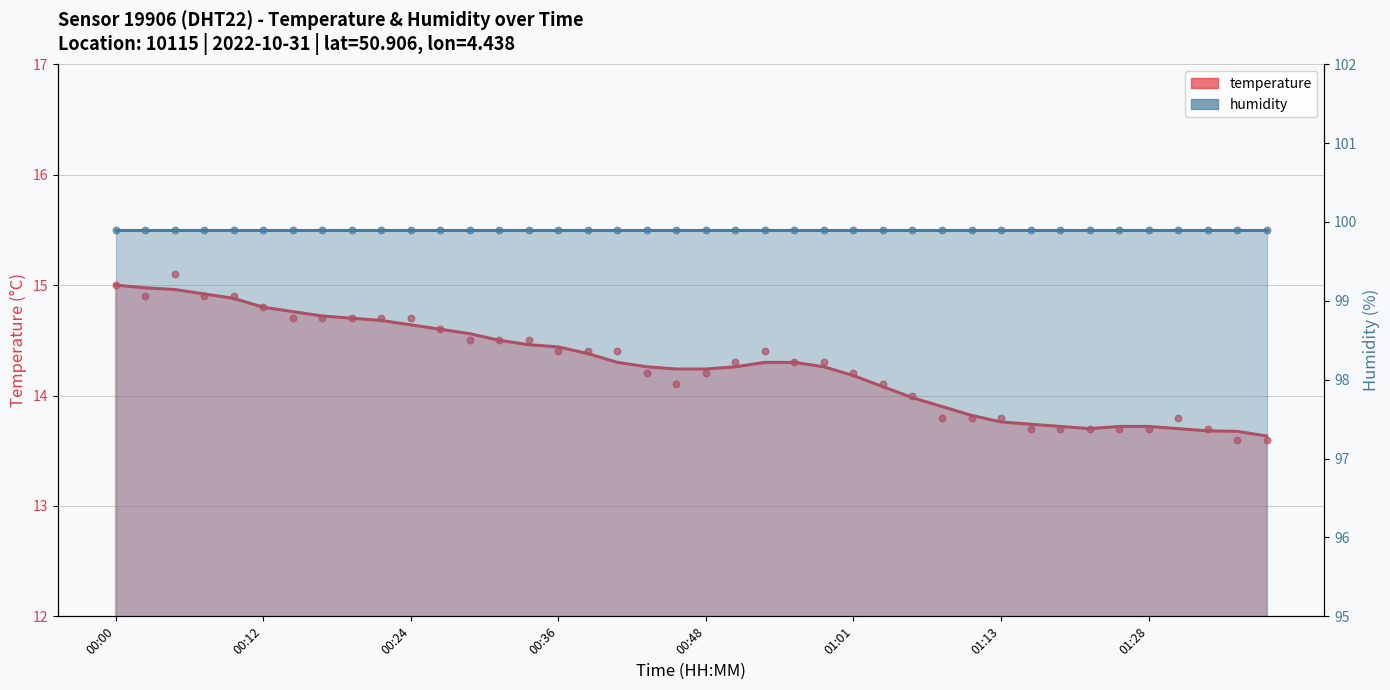

At how many categories does at least one series exceed 93?

40